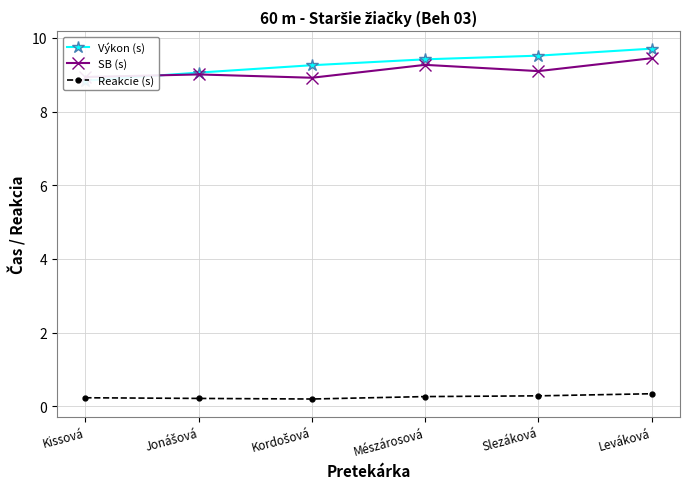

The value of SB (s) at Slezáková is 9.1. True or false?

True